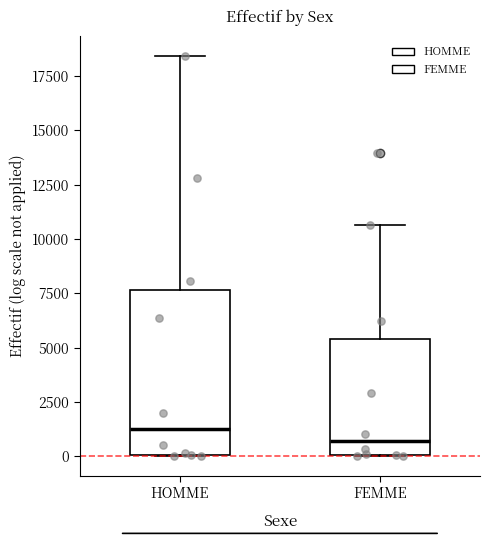

Reading left to right, transcribe this box plot: for each box, give where its median line is, the range the box spans, and where its two whiskers end, as read against the y-axis. The values are not printed on the chart, so give them approximately, as read against the axis.

HOMME: median 1000, box 0 to 7500, whiskers 0 to 18500
FEMME: median 500, box 0 to 5500, whiskers 0 to 10500